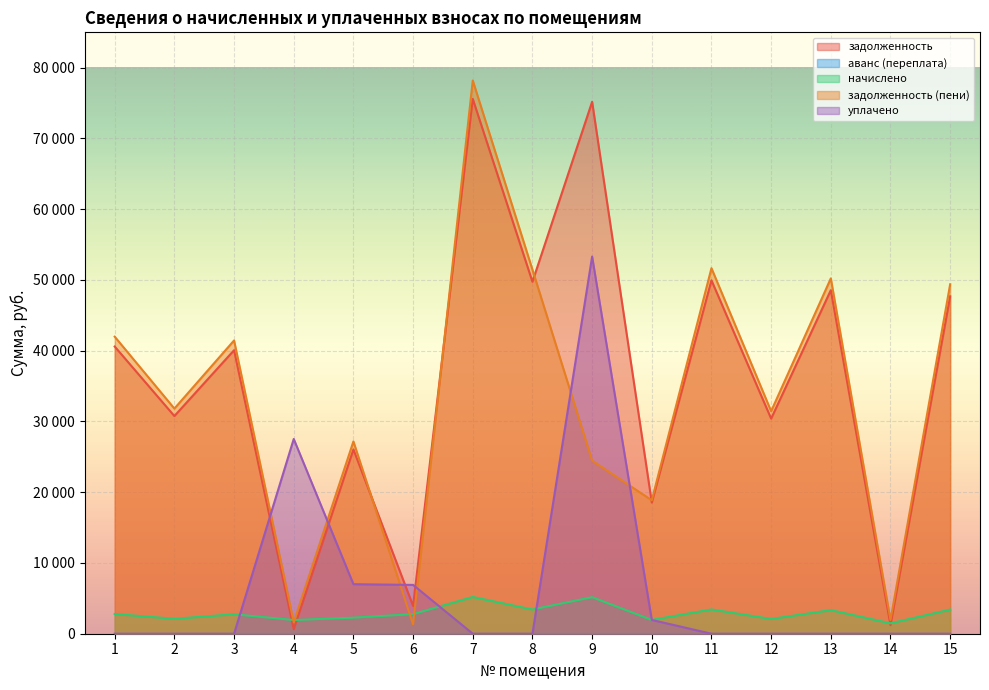

How many categories are shown in the chart?

15